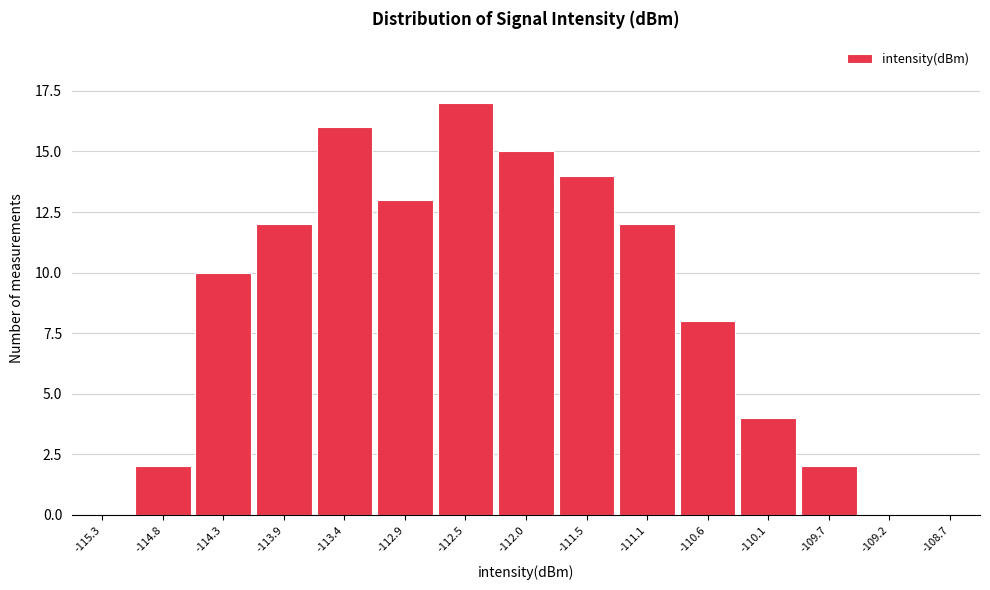

Over which range of the x-axis is the bar tallest?

-112.70 to -112.25